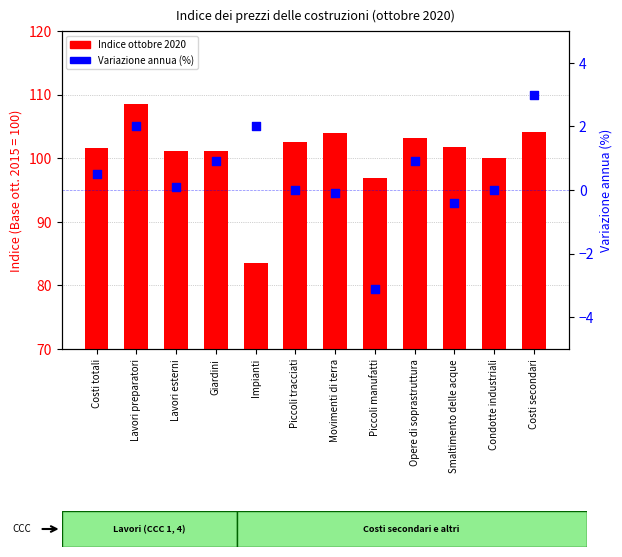

Which series has the largest Y range (max minus min)?

Indice ottobre 2020